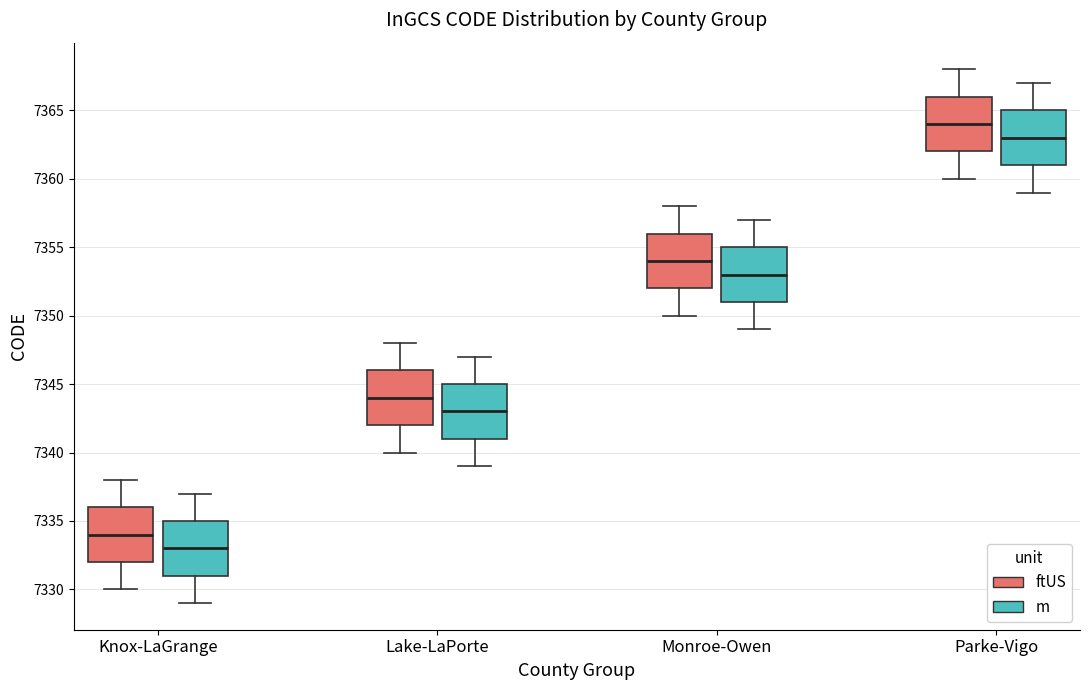

Where is the upper edge of the box for Knox-LaGrange (ftUS) on the y-axis? The values are not printed on the chart, so give them approximately, as read against the axis.

7336